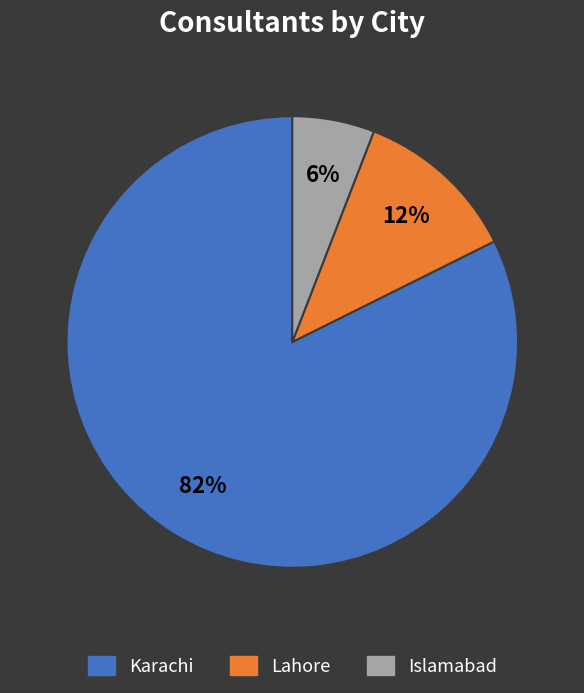

Which slice is the largest?

Karachi